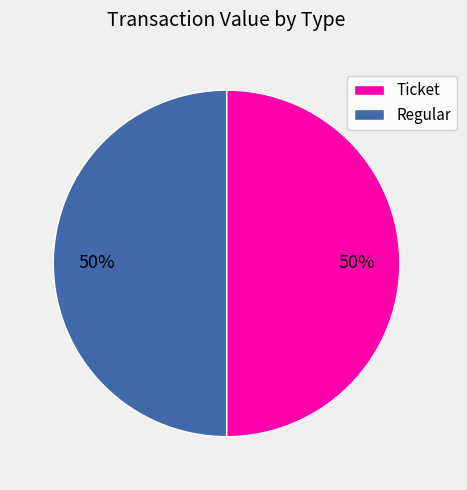

To the nearest percent, what is the average slice percentage?

50%